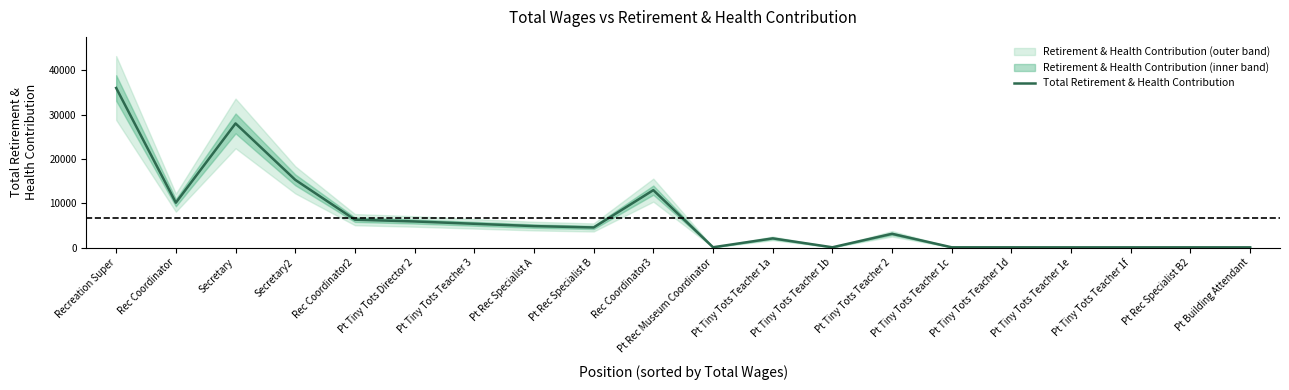

List the labels in order of value, smallest first.

Pt Building Attendant, Pt Tiny Tots Teacher 1f, Pt Tiny Tots Teacher 1e, Pt Rec Specialist B2, Pt Tiny Tots Teacher 1d, Pt Tiny Tots Teacher 1c, Pt Tiny Tots Teacher 1b, Pt Rec Museum Coordinator, Pt Tiny Tots Teacher 1a, Pt Tiny Tots Teacher 2, Pt Rec Specialist B, Pt Rec Specialist A, Pt Tiny Tots Teacher 3, Pt Tiny Tots Director 2, Rec Coordinator2, Rec Coordinator, Rec Coordinator3, Secretary2, Secretary, Recreation Super